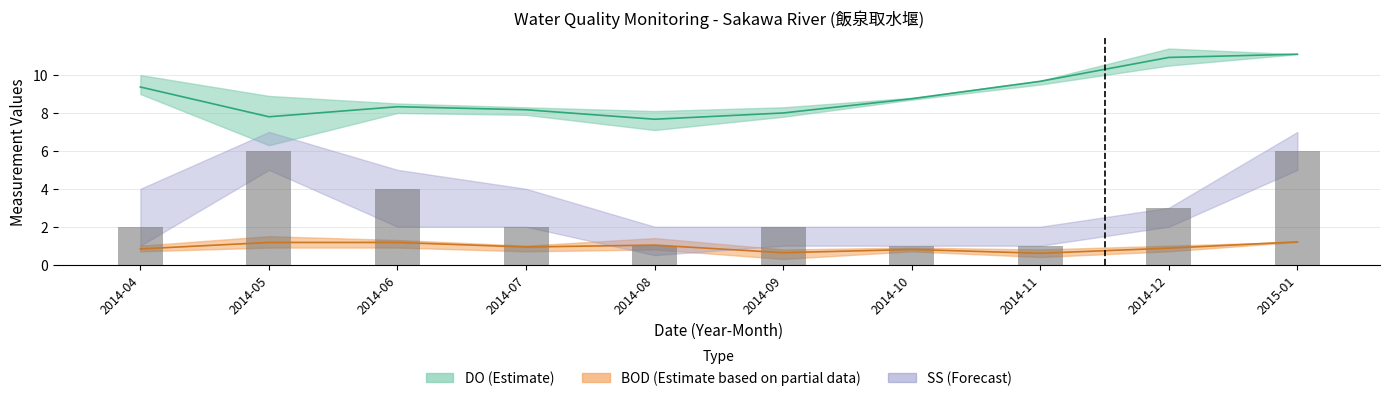

What position from the right is 2014-12?

2